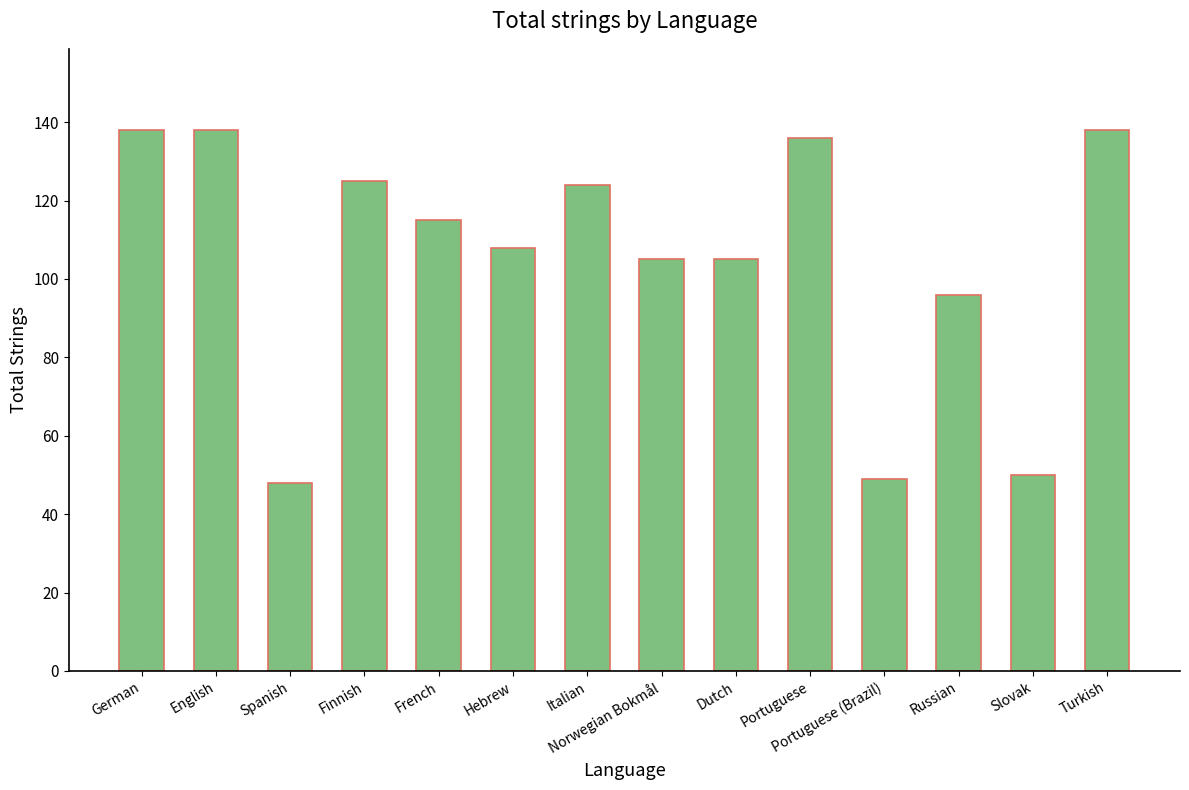

What is the greatest value displayed?

138